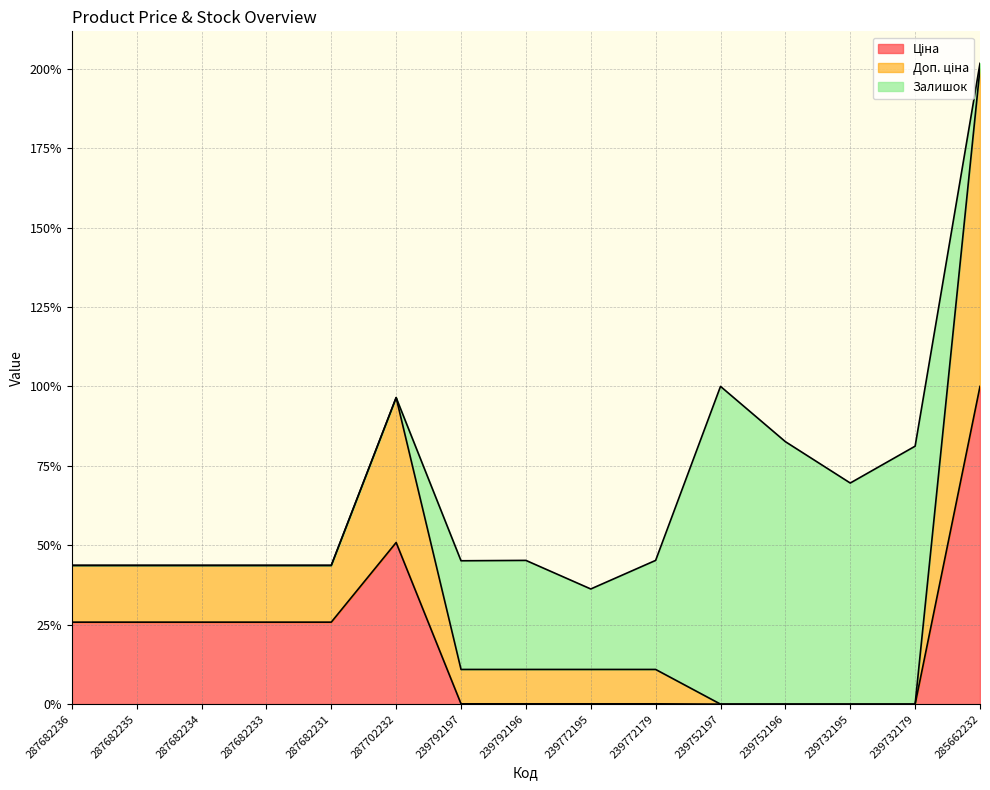

At which category is the sum across all series the highest?

285662232